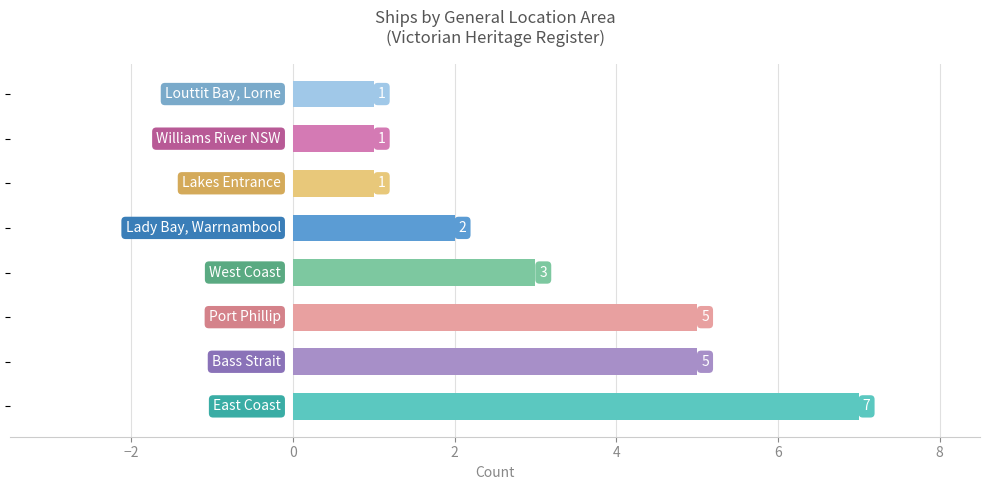

Reading bottom to top, transcribe all the data shown in this chart.

7	5	5	3	2	1	1	1